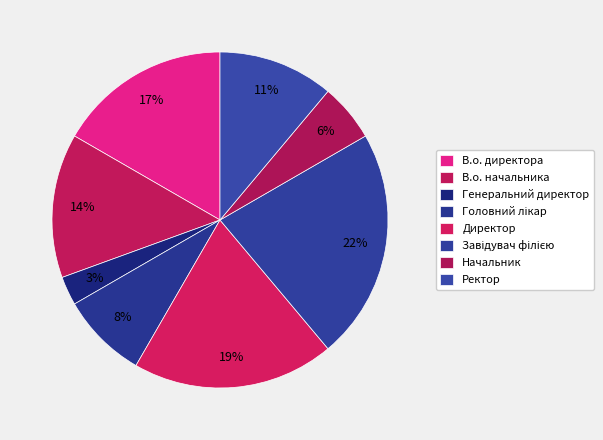

Is there a majority slice in this chart?

No